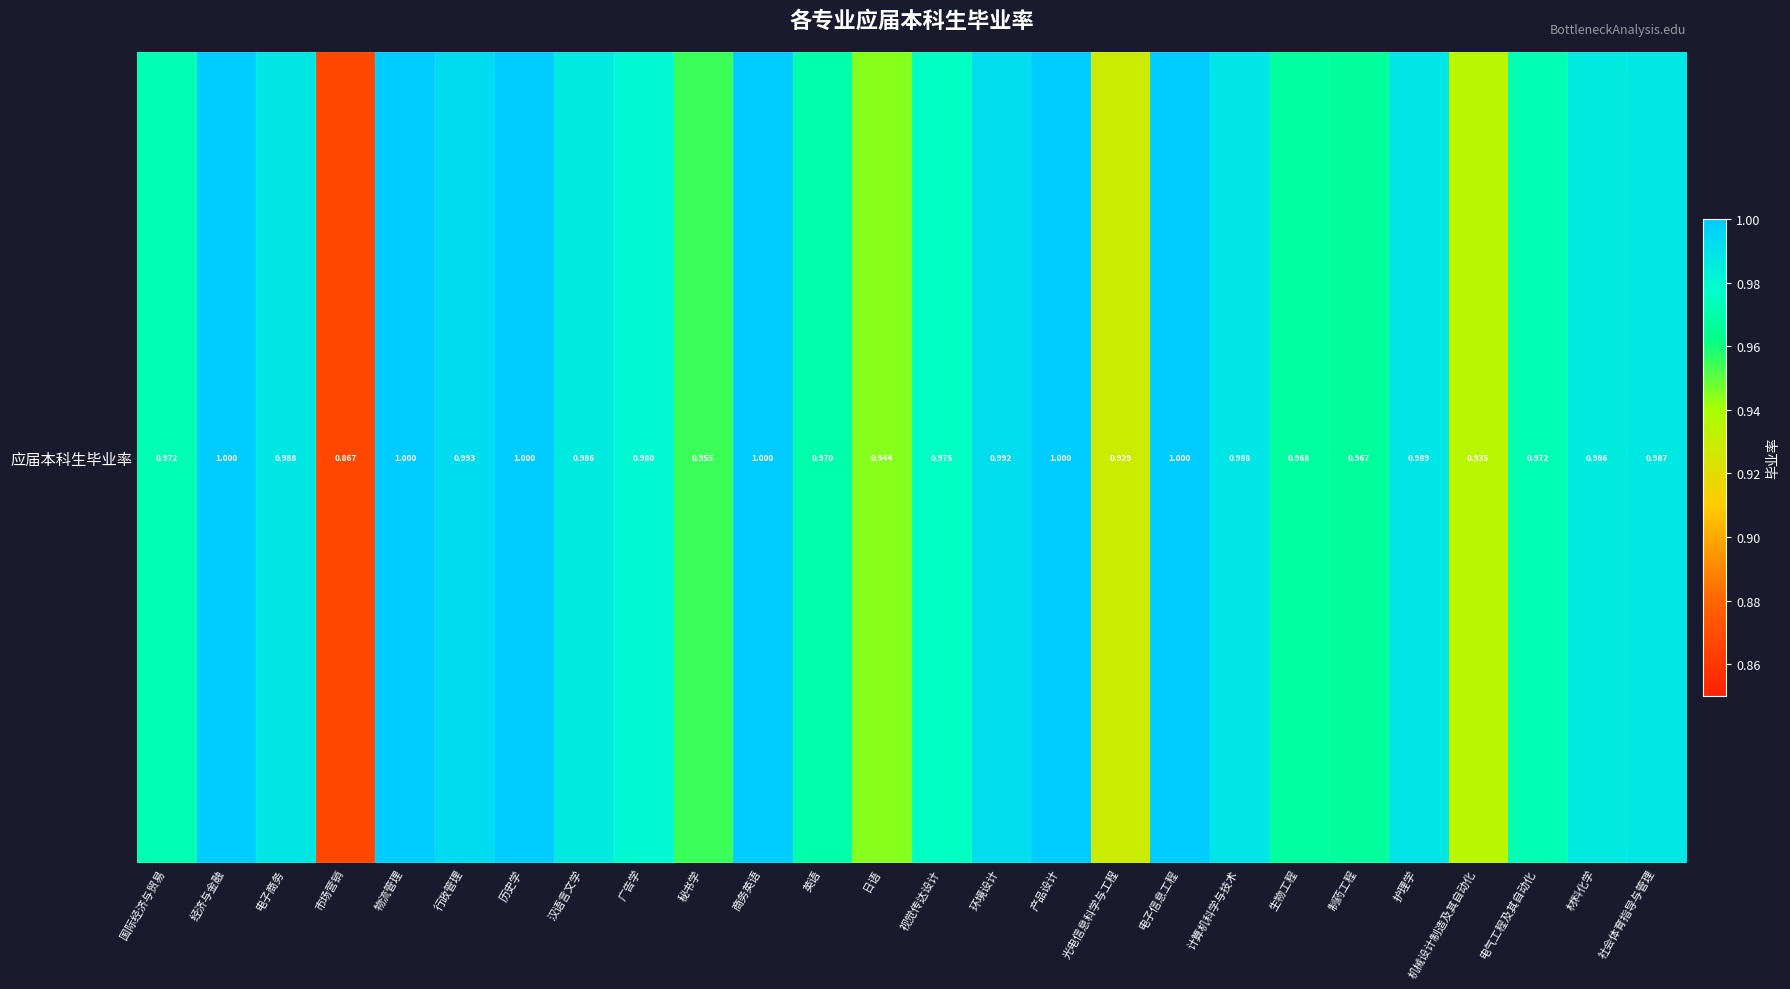

Between 历史学 and 护理学, which is larger?

历史学